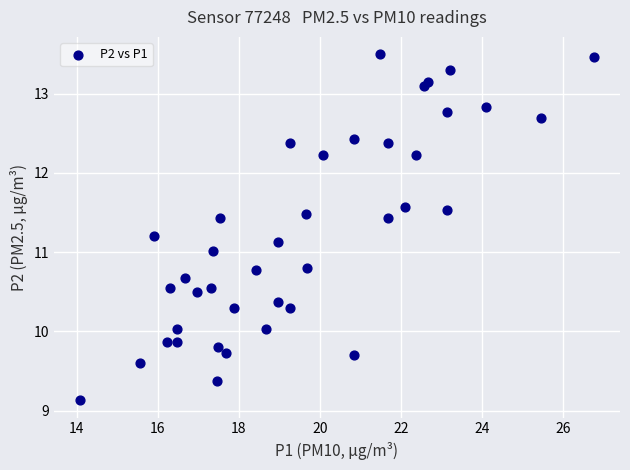

What is the range of X values (max minus min)?

12.7